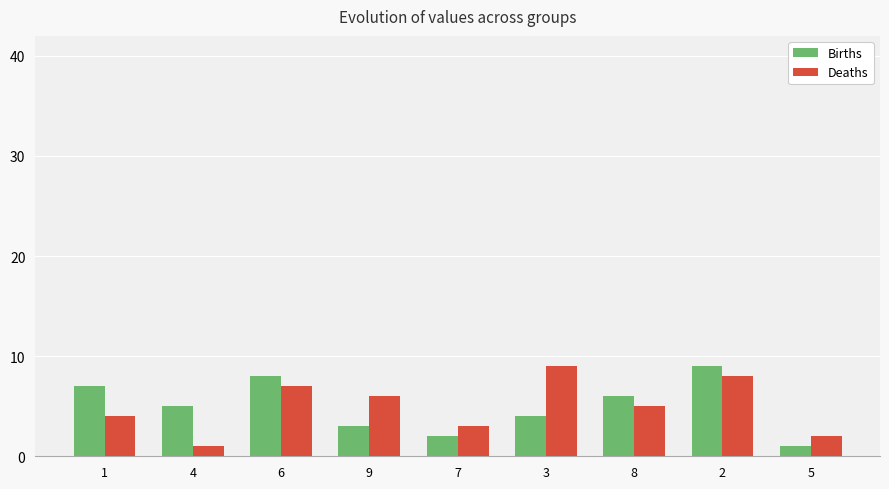

The value of Births at 9 is 5. True or false?

False